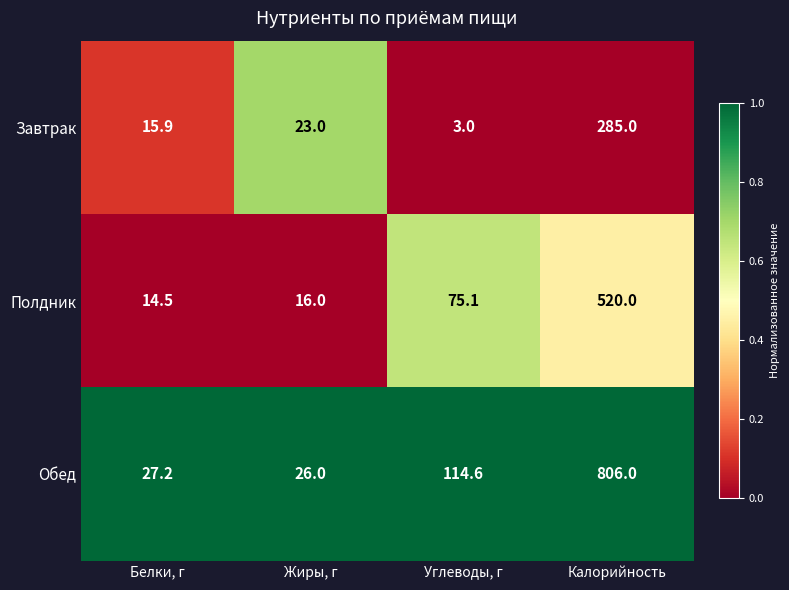

What is the difference between the maximum and second lowest values in the Завтрак series?

269.1